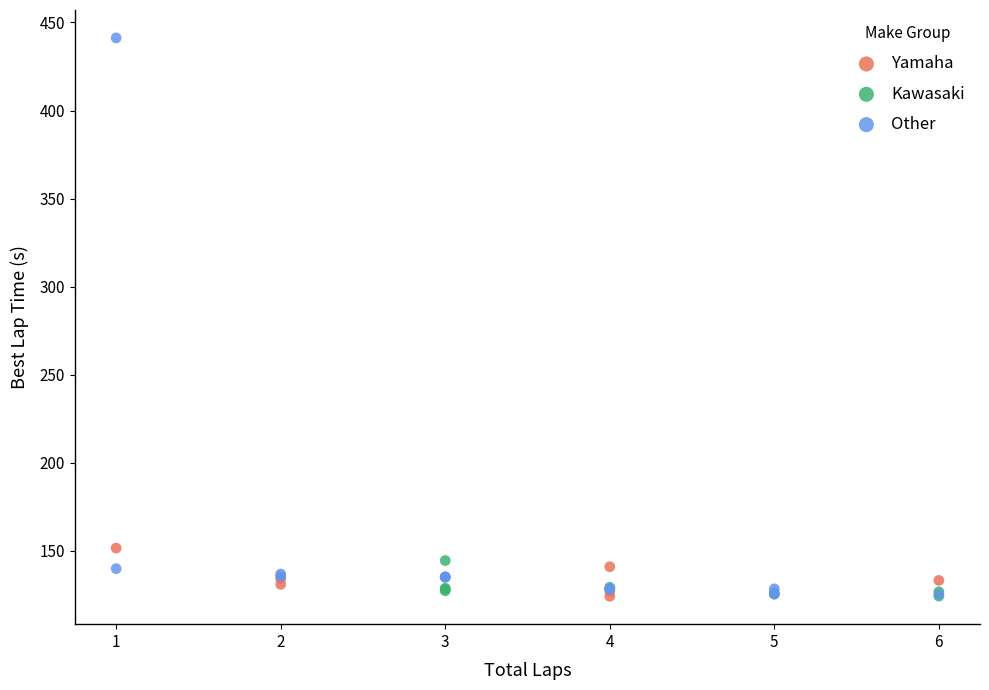

Which series has the largest Y range (max minus min)?

Other